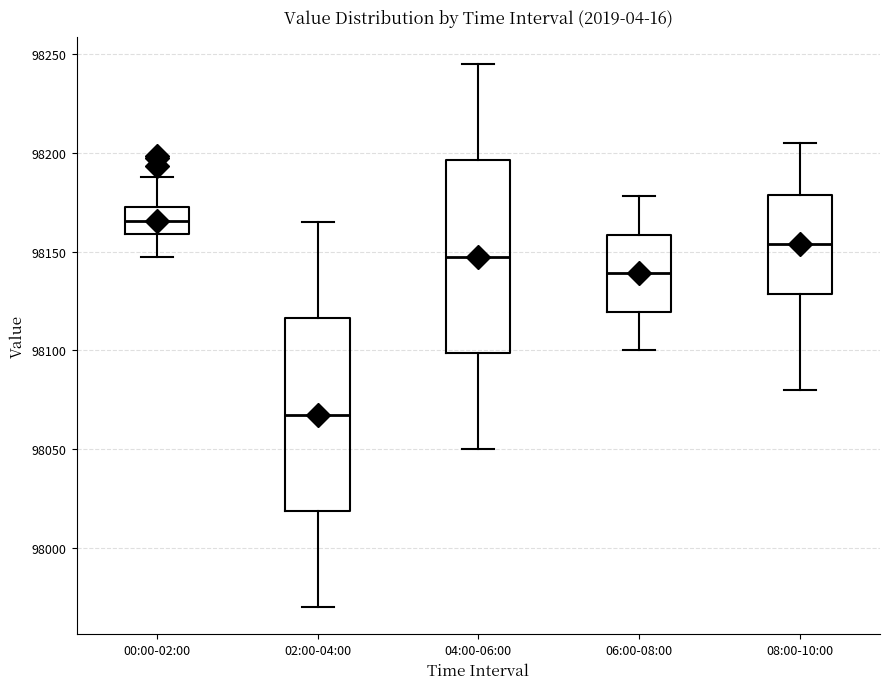

Where does the median line of the box for 08:00-10:00 sit on the y-axis? The values are not printed on the chart, so give them approximately, as read against the axis.

98155